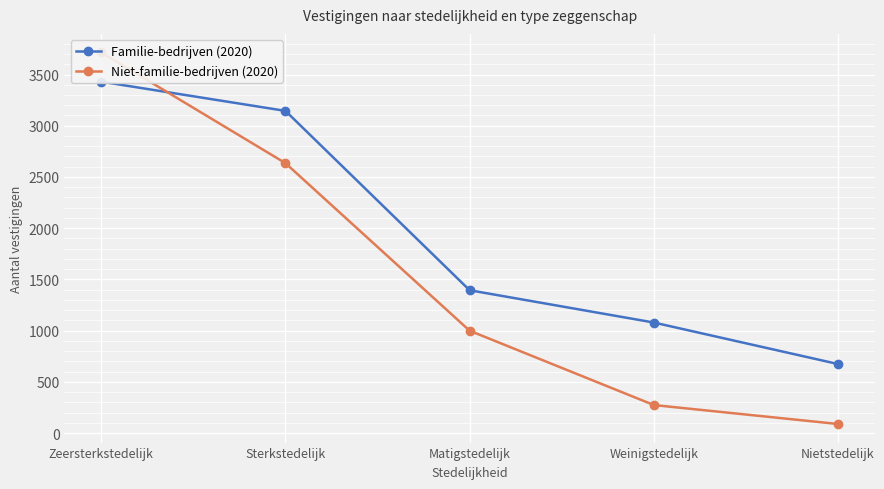

What is the difference between the highest and lowest values at Weinigstedelijk?

805